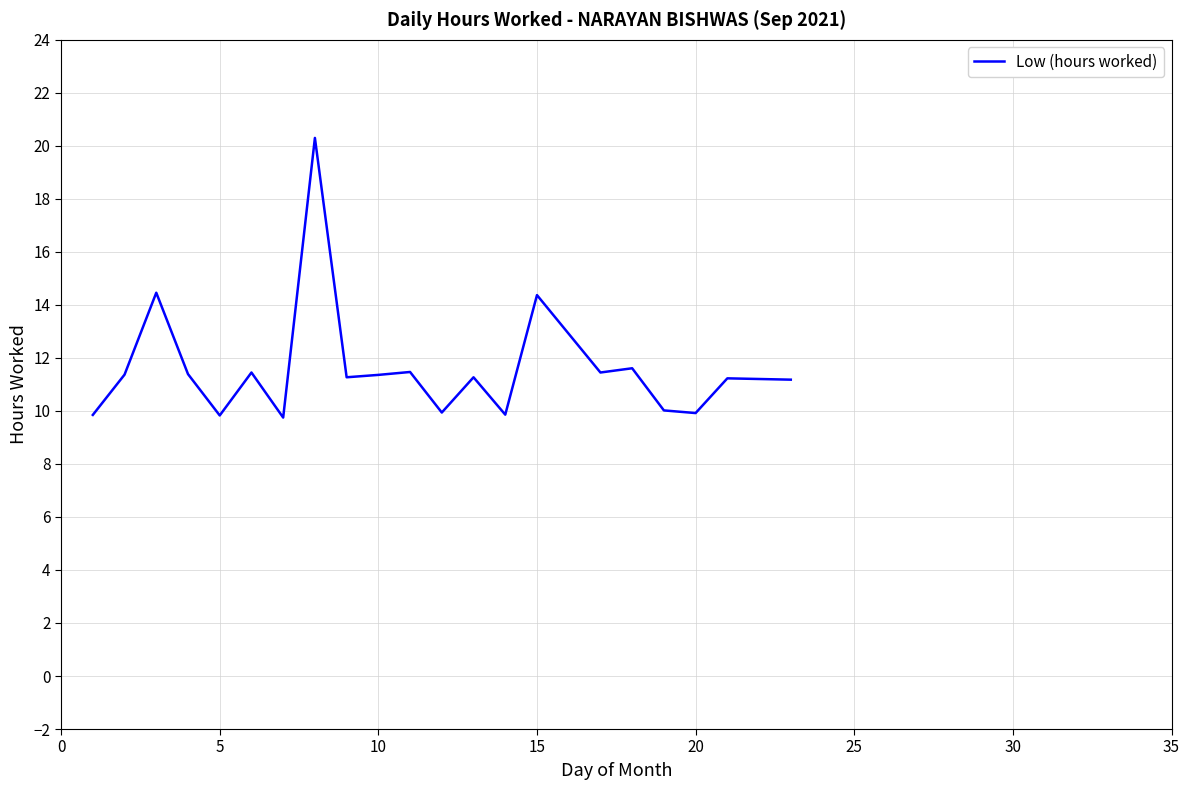

What is the smallest value displayed?

9.8